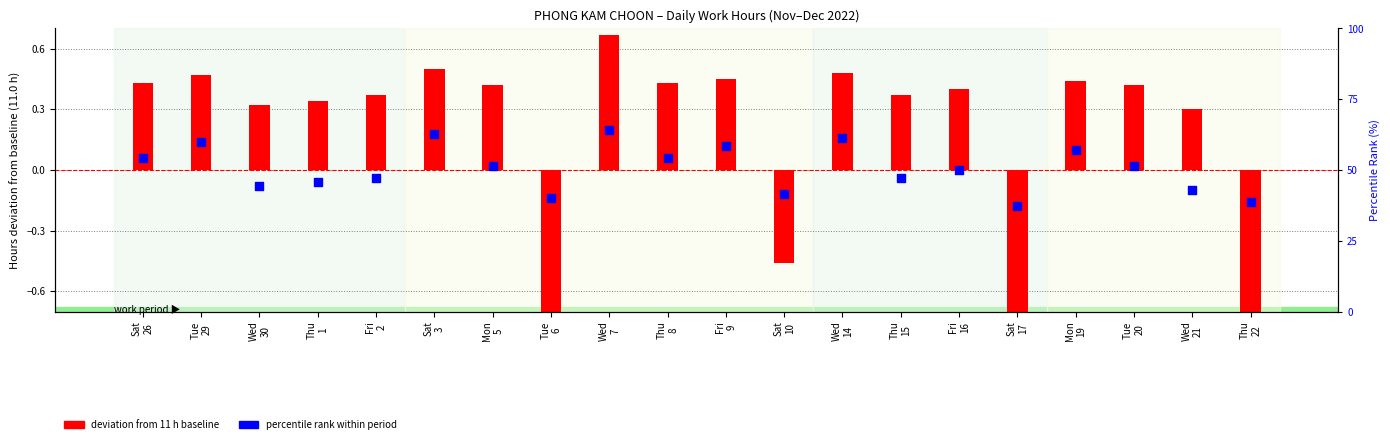

Is the value of deviation from baseline at Fri
9 greater than the value of percentile rank within period at Sat
3?

Yes